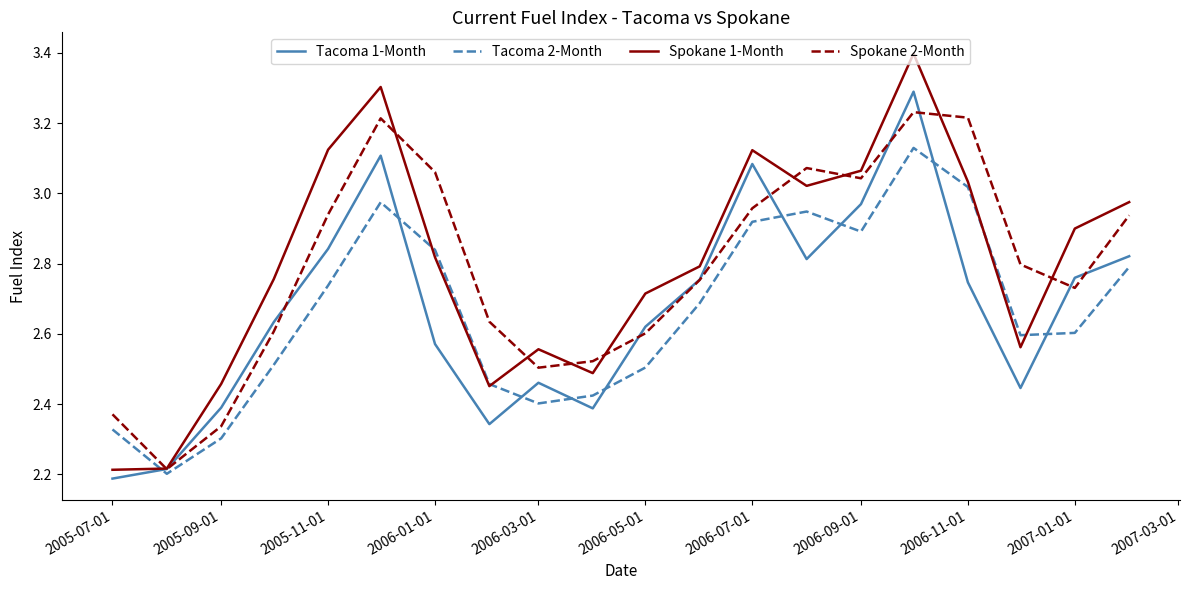

What is the greatest value displayed?

3.4